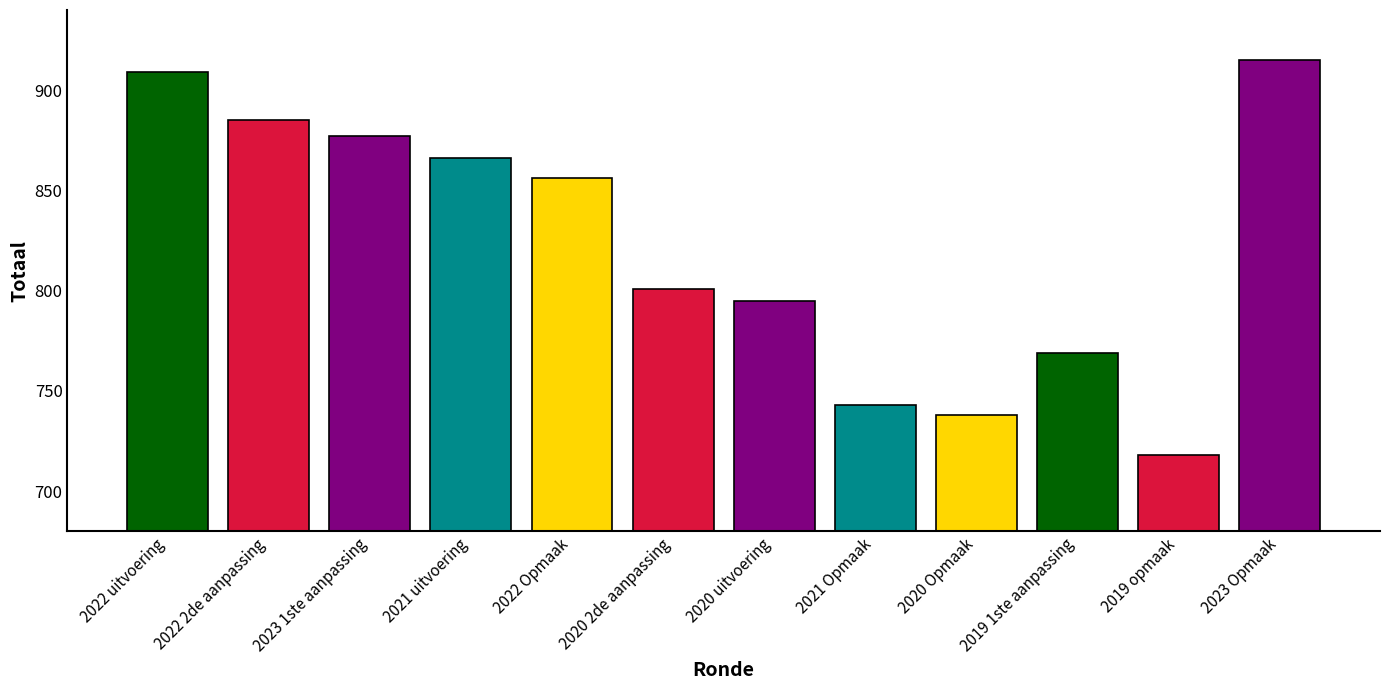

Which has a higher value, 2023 1ste aanpassing or 2022 Opmaak?

2023 1ste aanpassing